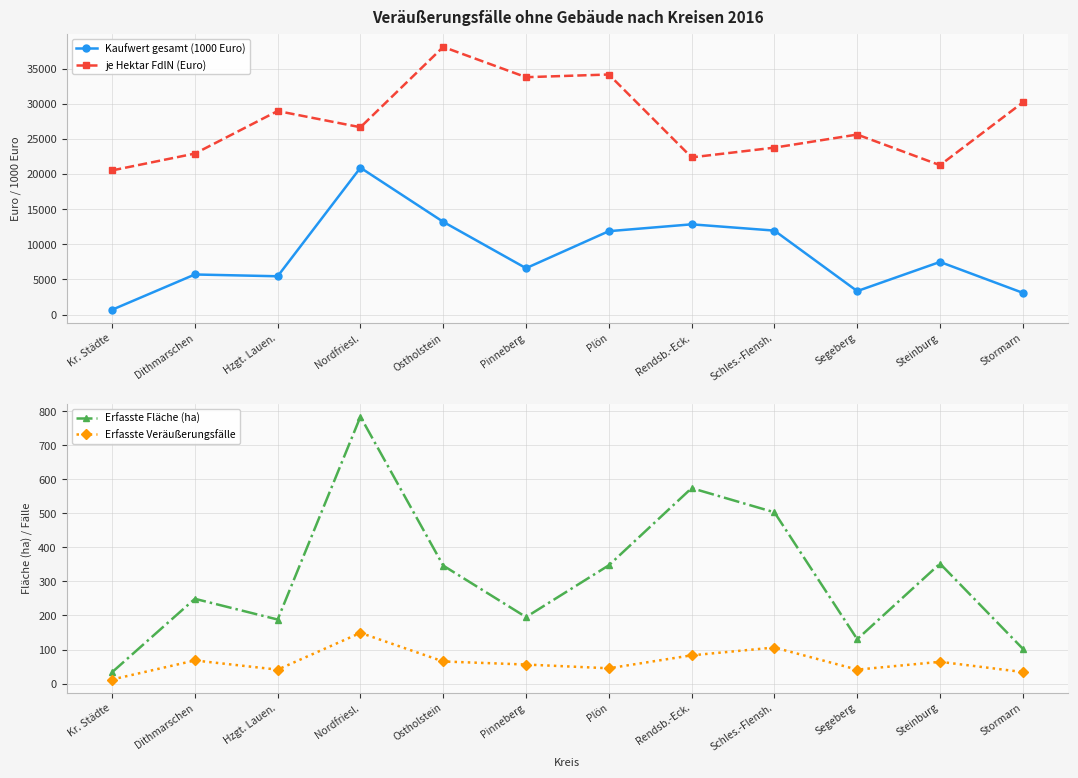

In je Hektar FdlN (Euro), how many points are higher than both neighbors (excluding endpoints)?

4